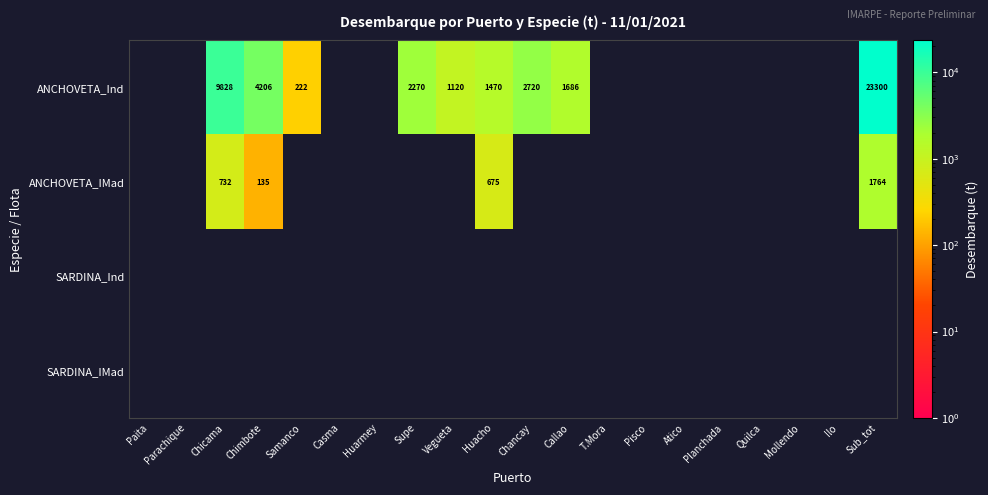

Is it true that ANCHOVETA_IMad equals 230 at Chimbote?

False